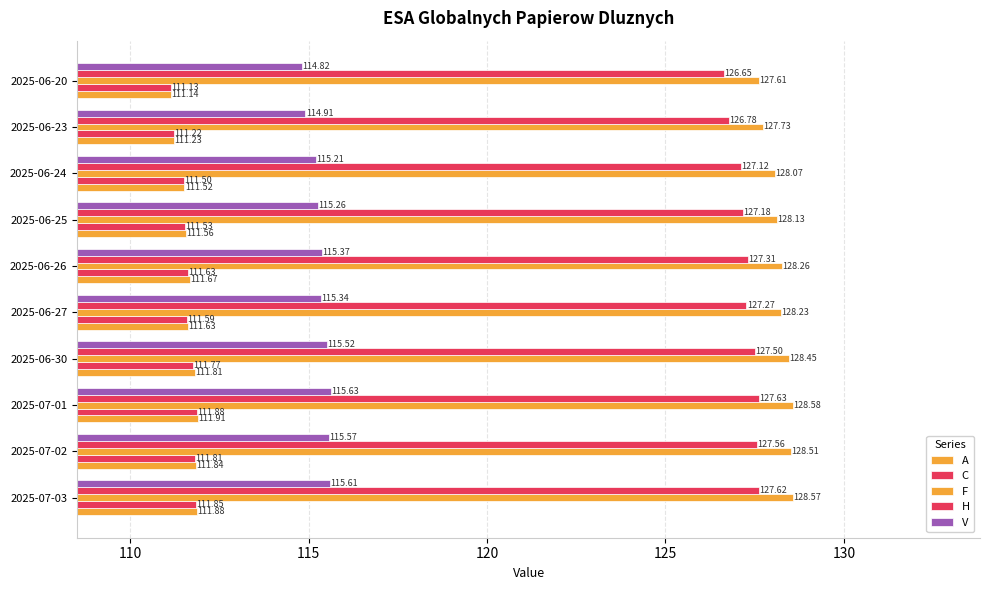

How many series are shown in this chart?

5